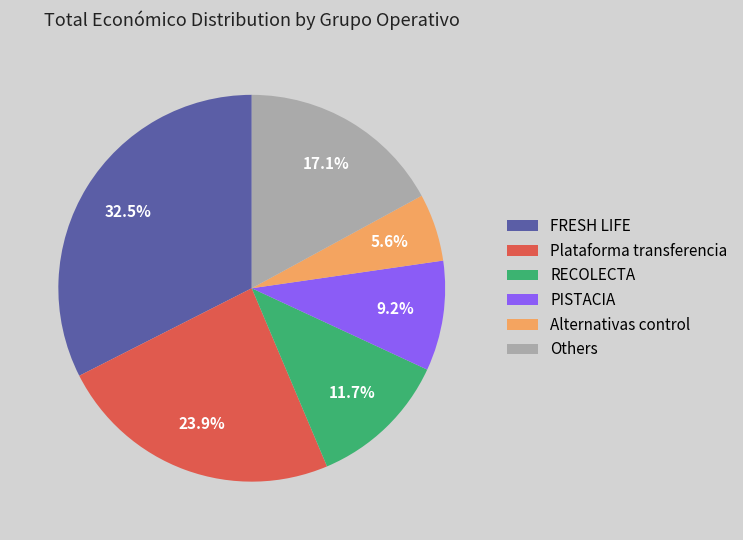

What is the ratio of the value at Others to the value at PISTACIA?

1.9